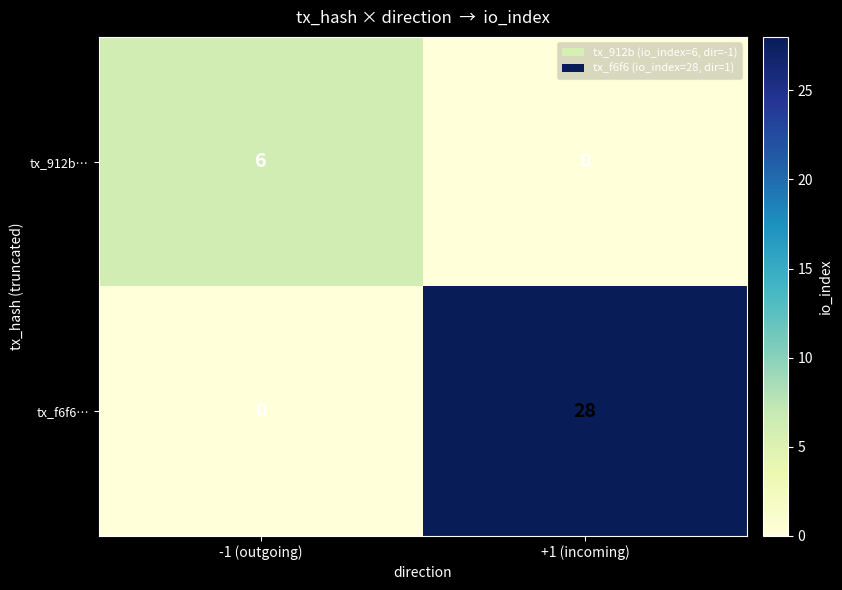

At which category is the sum across all series the highest?

+1 (incoming)